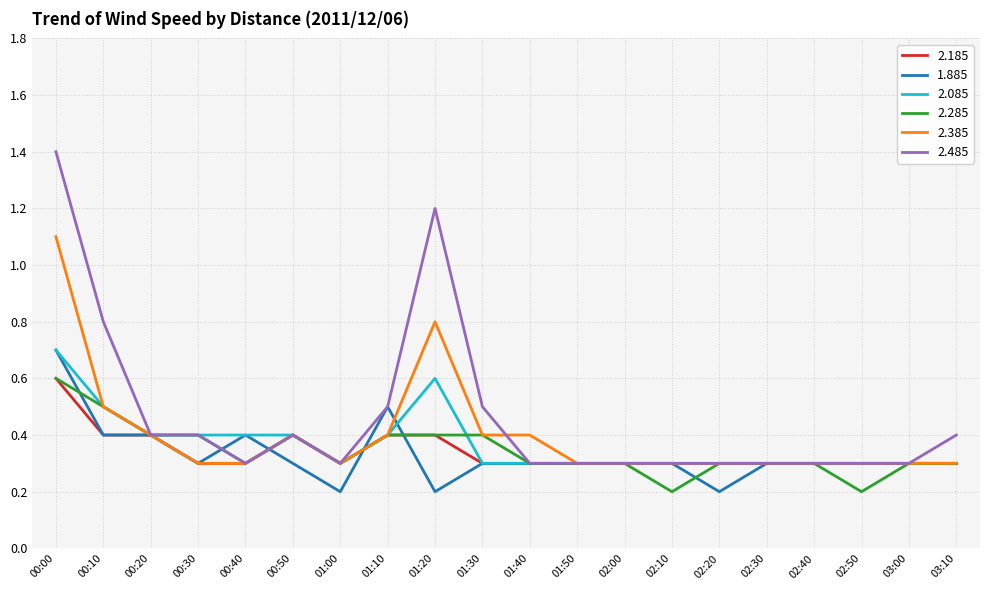

True or false: 2.385 and 2.485 cross at least once.

True